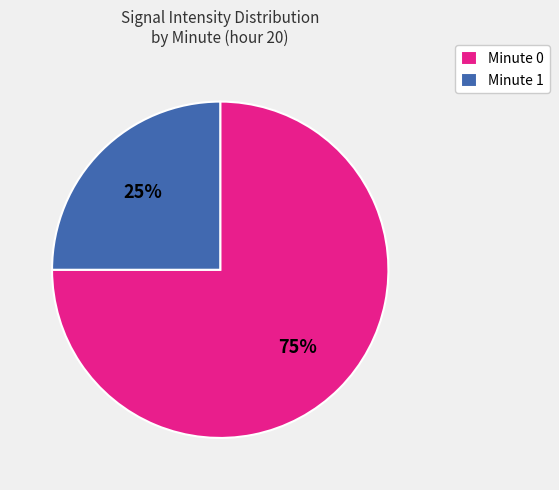

Combined, do Minute 0 and Minute 1 account for over 50%?

Yes